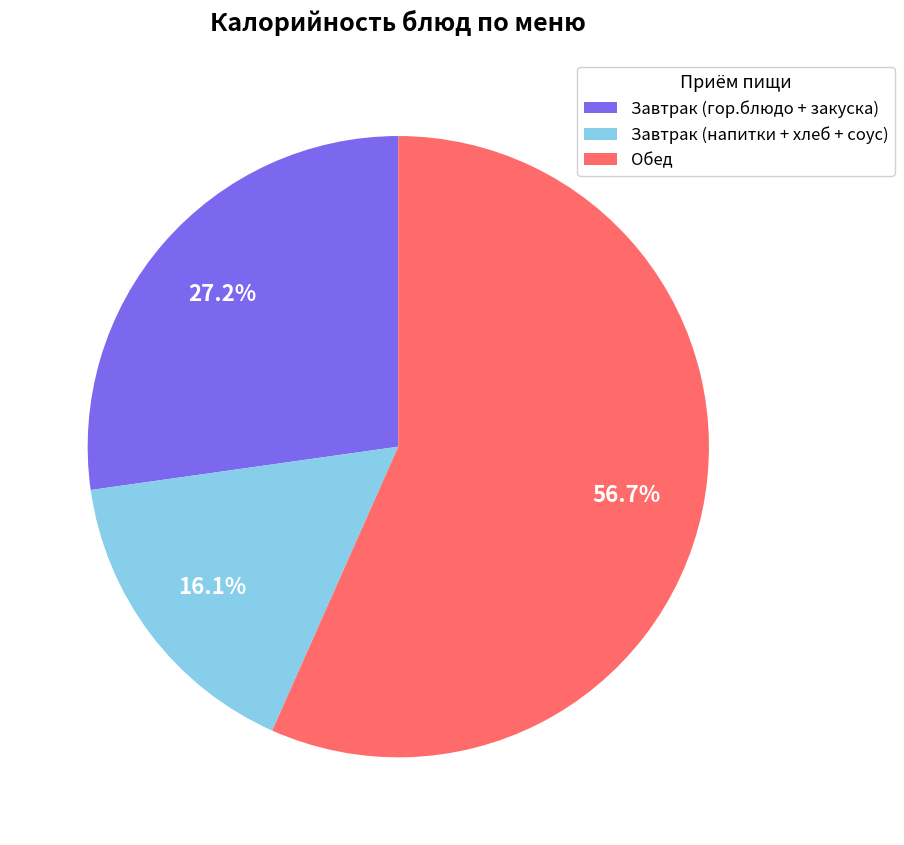

What percentage is NOT represented by Завтрак (напитки + хлеб + соус)?

83.9%